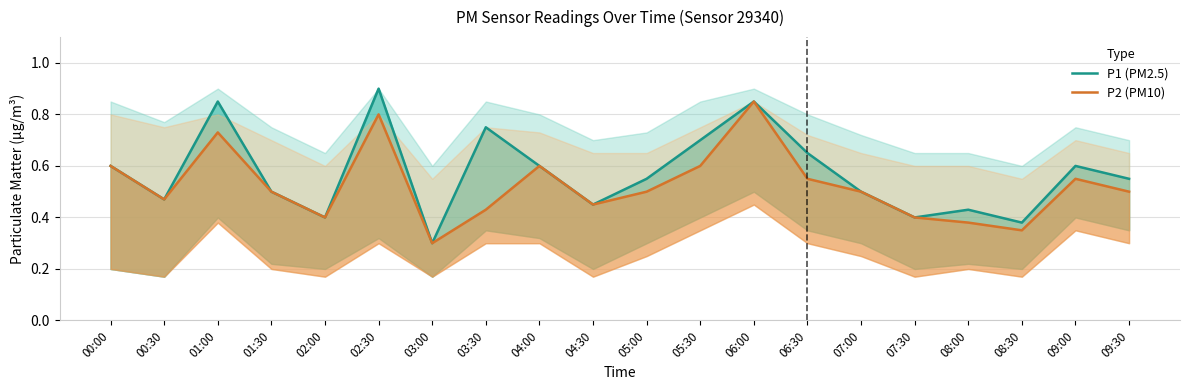

What is the average value of the P1 (PM2.5) series?

0.6